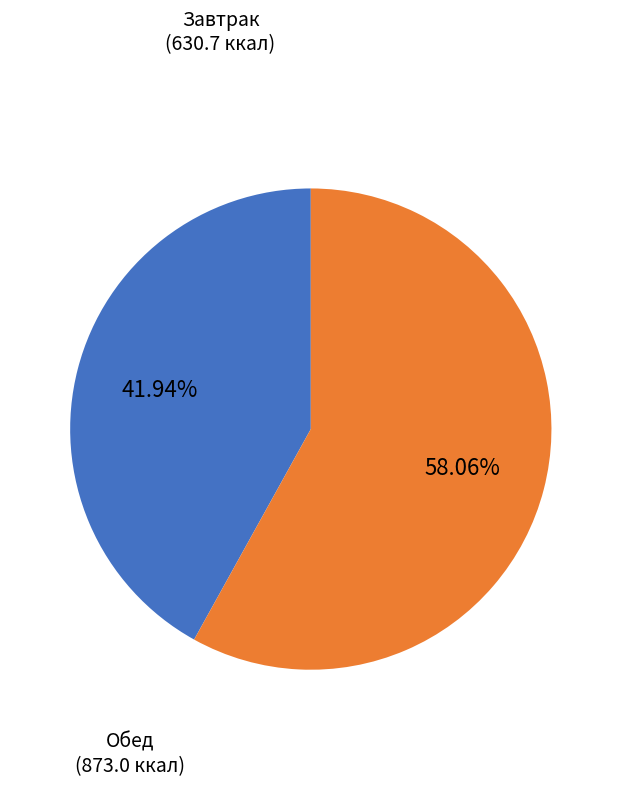

To the nearest percent, what is the average slice percentage?

50%